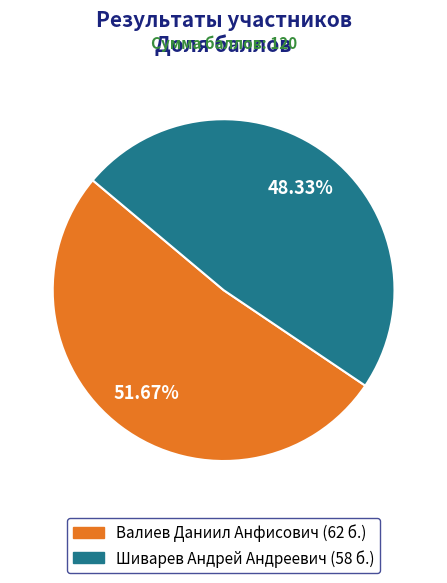

What portion of the pie excludes Шиварев Андрей Андреевич?

51.7%